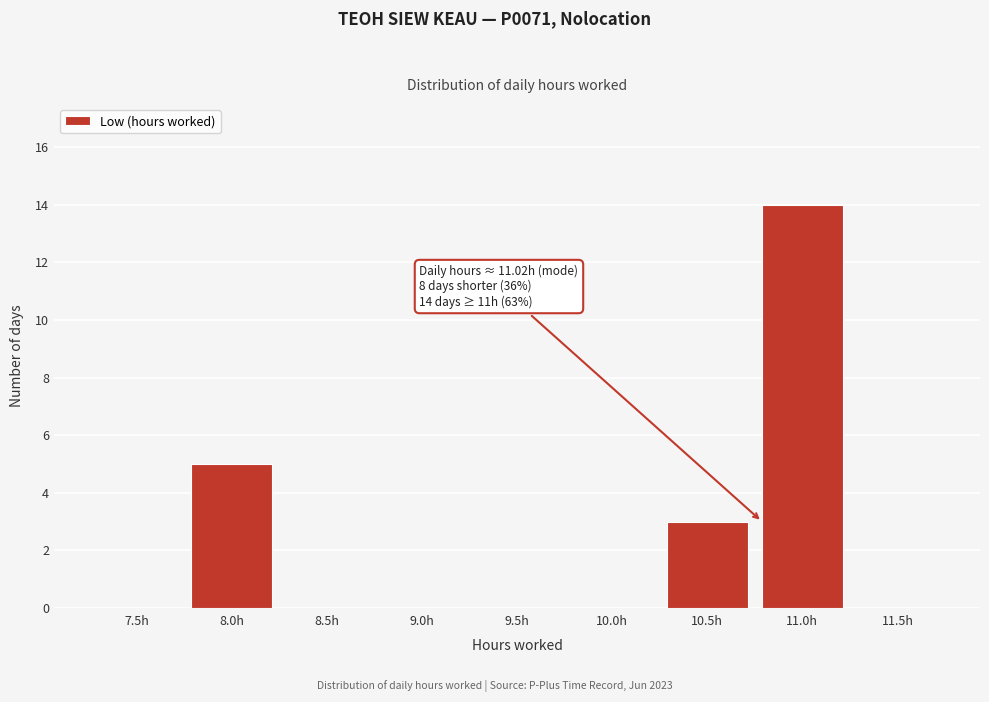

Reading right to left, extract all data points from this chart.

11.5h=0	11.0h=14	10.5h=3	10.0h=0	9.5h=0	9.0h=0	8.5h=0	8.0h=5	7.5h=0